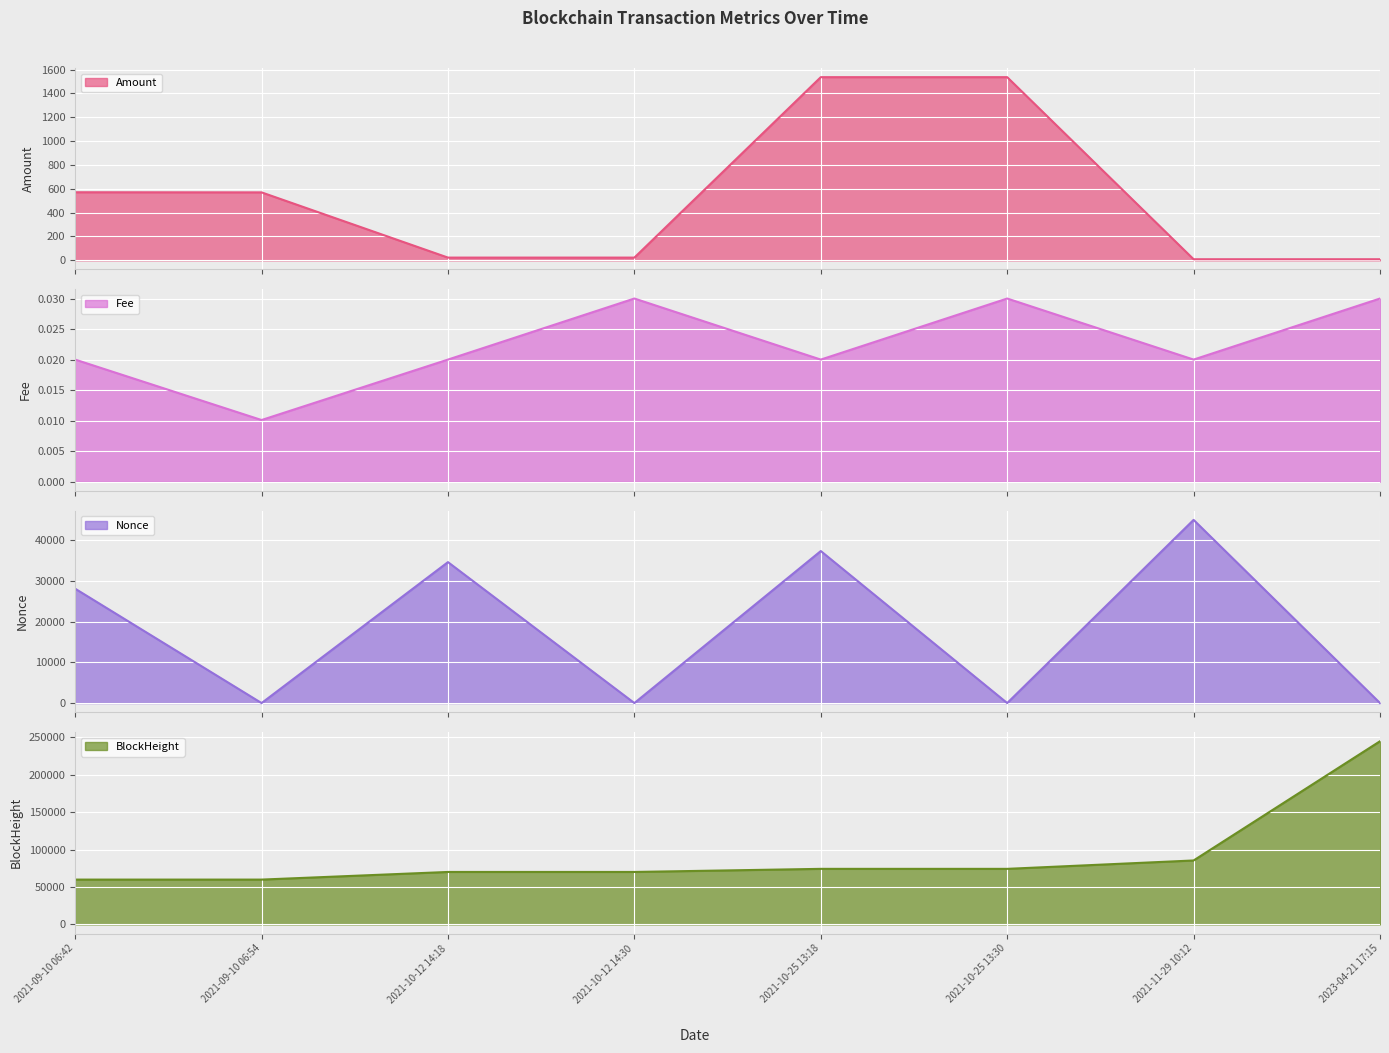

At which label does Nonce reach its minimum?

2021-09-10 06:54